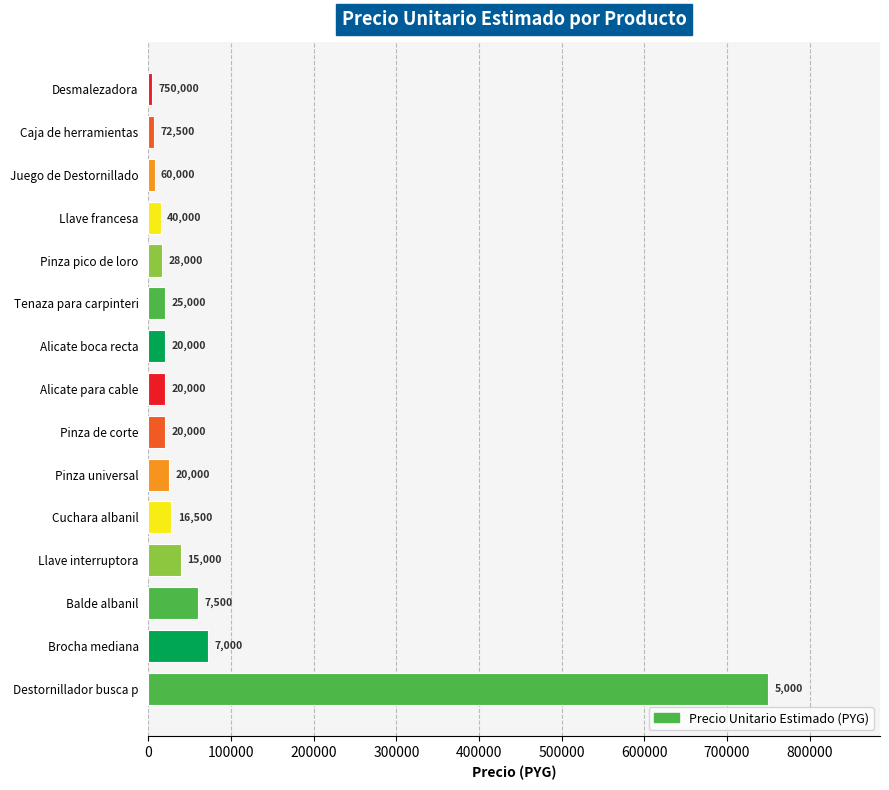

Reading bottom to top, transcribe all the data shown in this chart.

Destornillador busca p=750000	Brocha mediana=72500	Balde albanil=60000	Llave interruptora=40000	Cuchara albanil=28000	Pinza universal=25000	Pinza de corte=20000	Alicate para cable=20000	Alicate boca recta=20000	Tenaza para carpinteri=20000	Pinza pico de loro=16500	Llave francesa=15000	Juego de Destornillado=7500	Caja de herramientas=7000	Desmalezadora=5000